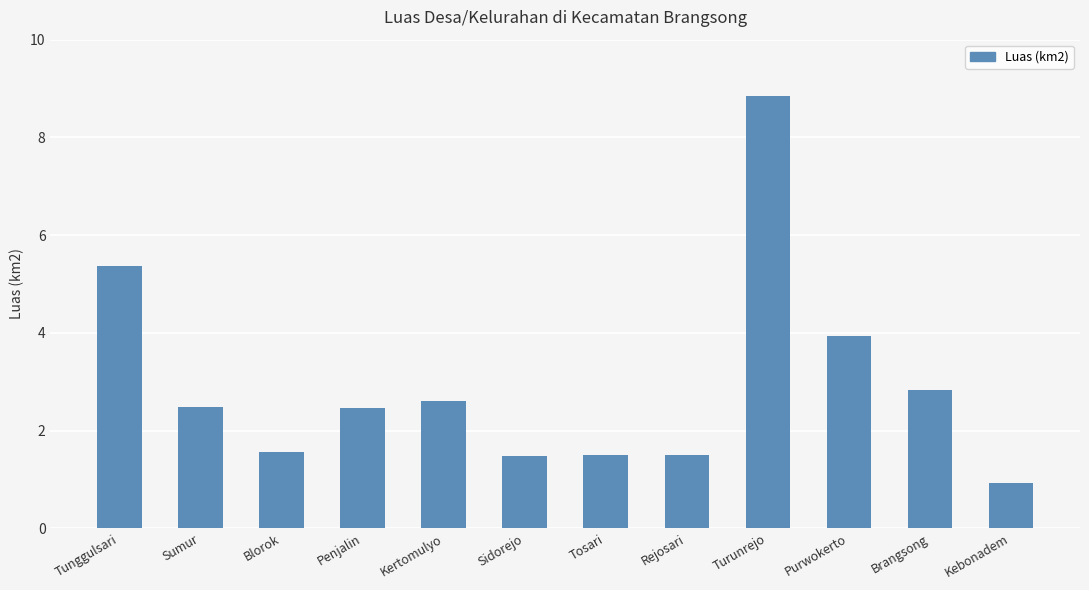

Between Purwokerto and Brangsong, which is larger?

Purwokerto